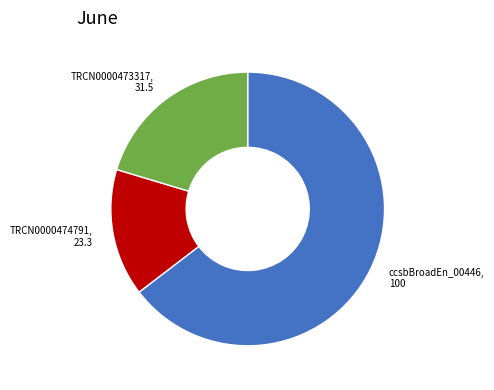

How many segments does this pie chart have?

3